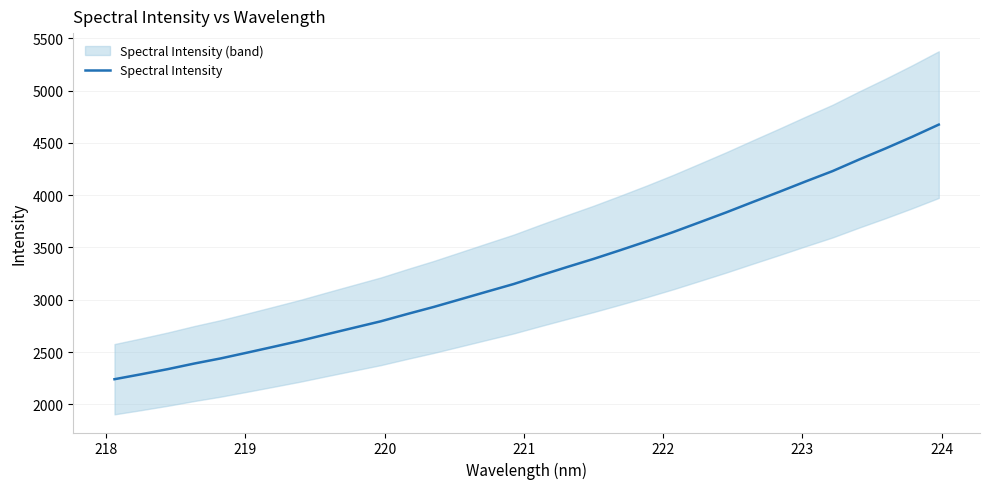

What is the maximum value for Spectral Intensity?

4675.3